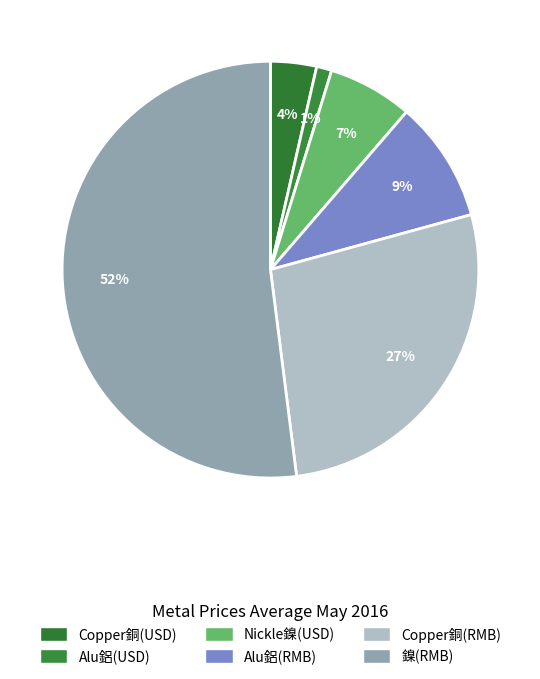

Do Alu鋁(USD) and Alu鋁(RMB) together represent more than half of the pie?

No